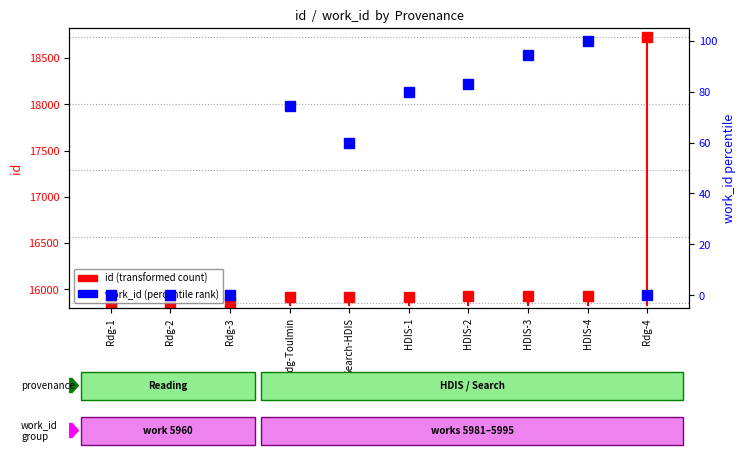

Which category has the lowest value in the id (transformed count) series?

Rdg-1